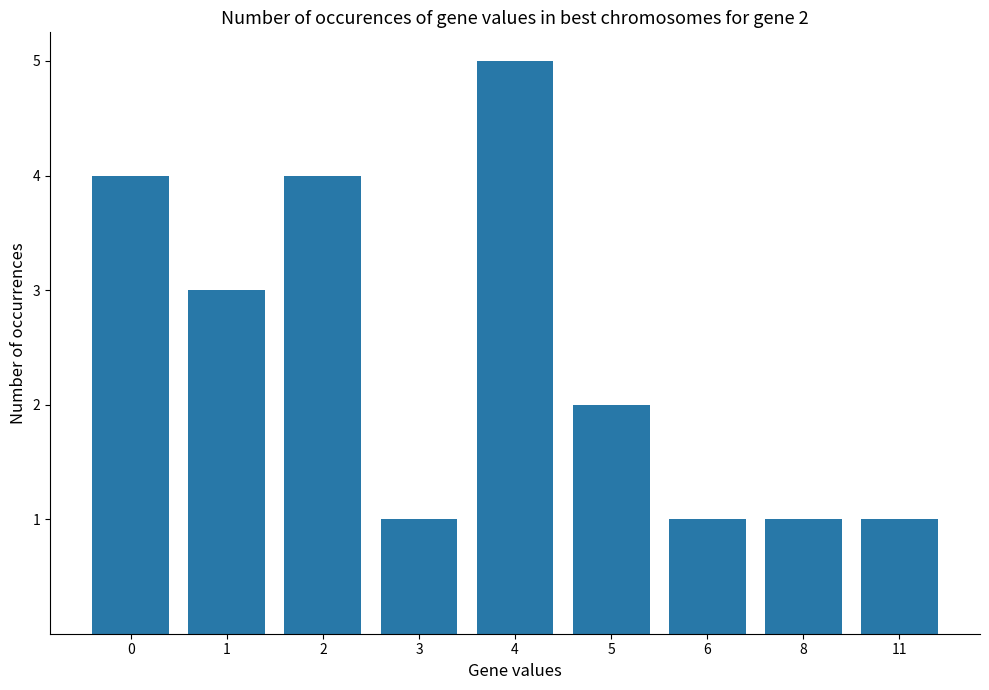

Reading left to right, transcribe all the data shown in this chart.

4	3	4	1	5	2	1	1	1